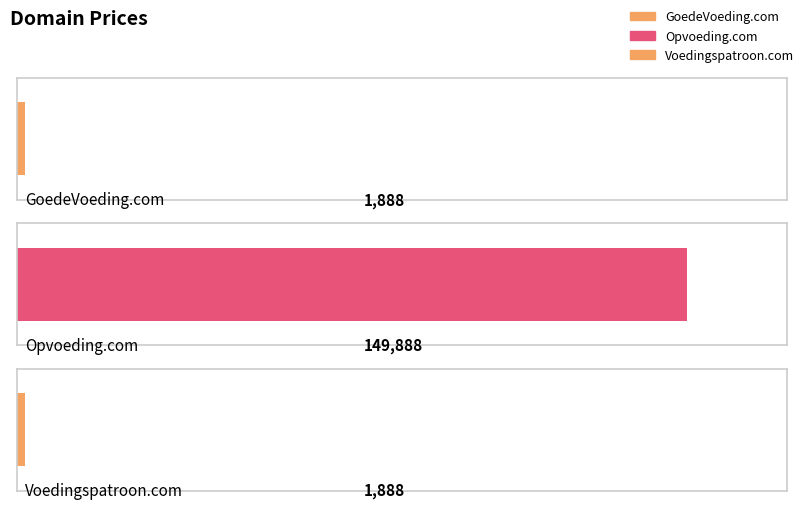

Which category has the lowest value across all series?

GoedeVoeding.com